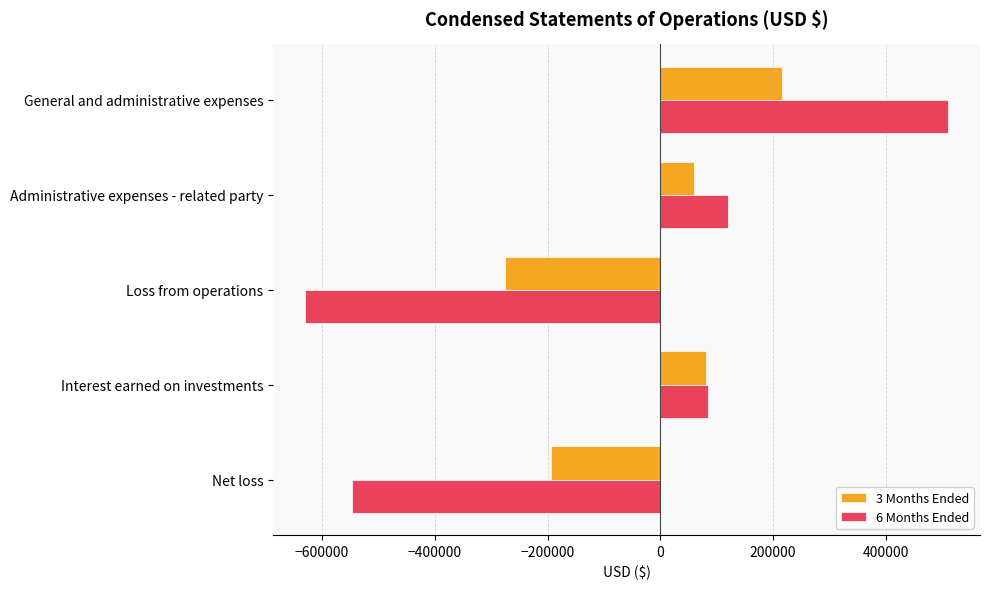

List the series in order of their peak value, lowest first.

3 Months Ended, 6 Months Ended